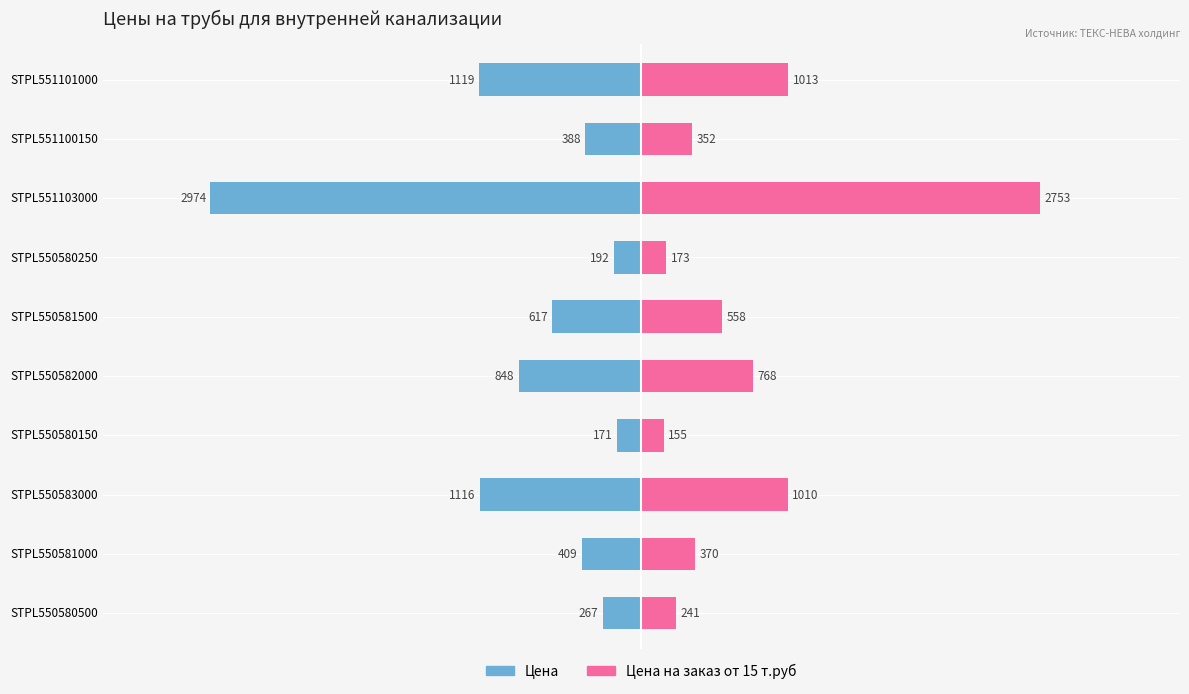

What is the minimum value for Цена на заказ от 15 т.руб?

155